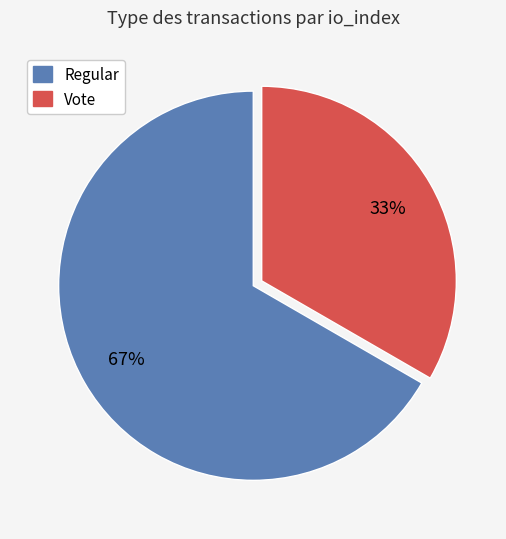

Is there any slice that represents more than half of the pie?

Yes